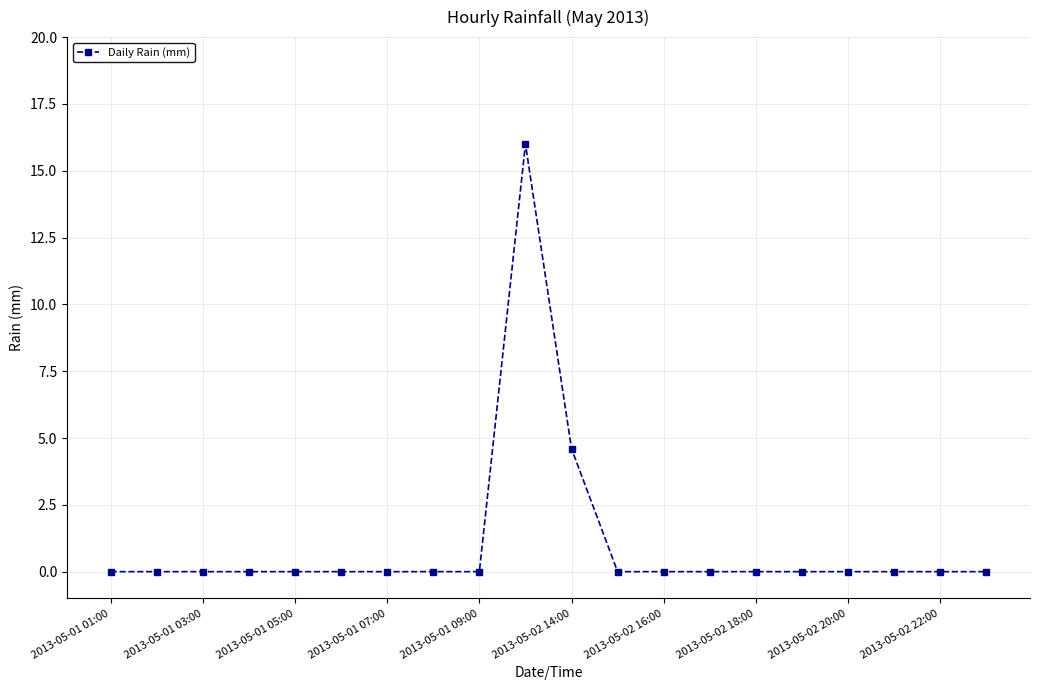

What is the greatest value displayed?

16.0